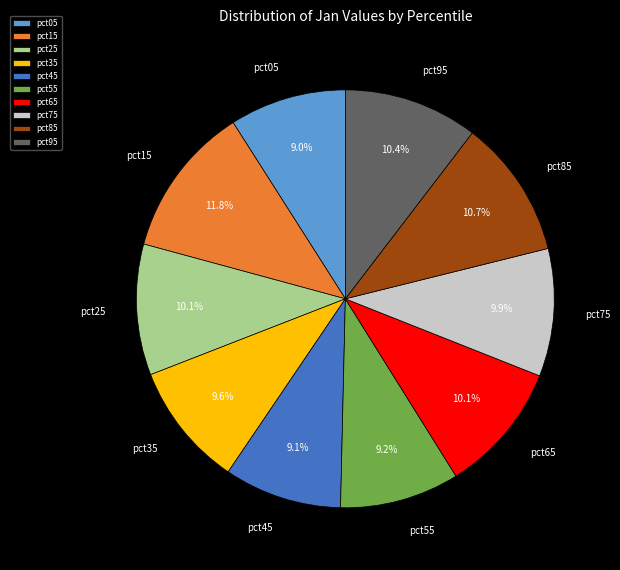

Is there any slice that represents more than half of the pie?

No